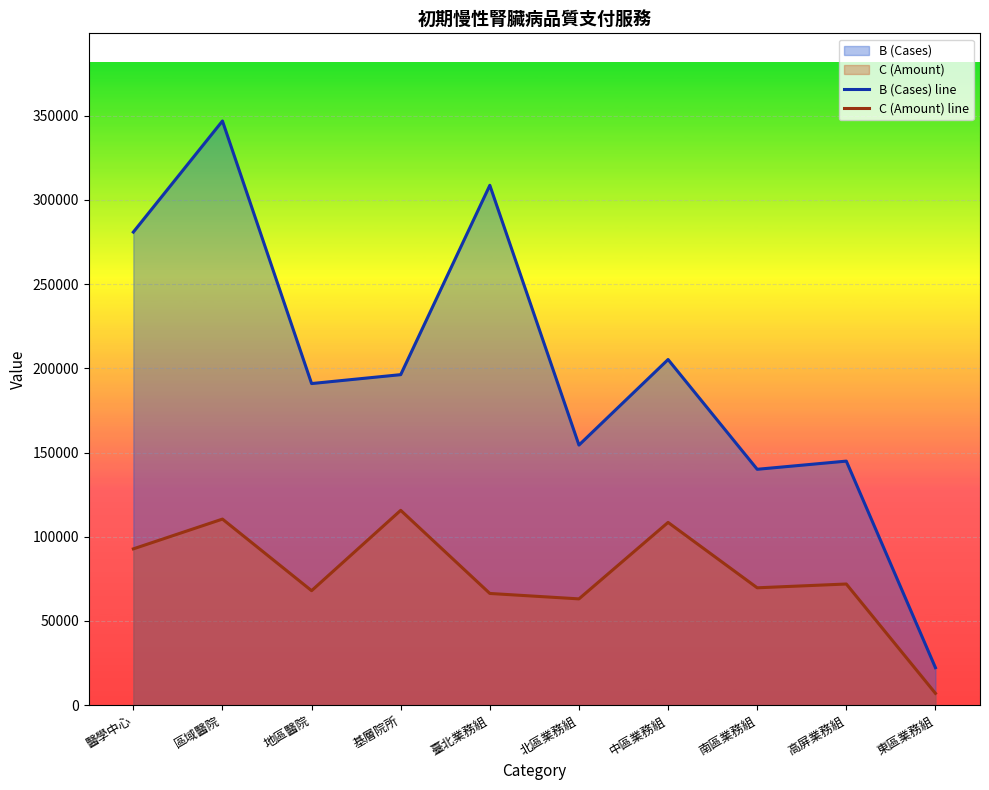

At which label does C (Amount) line reach its minimum?

東區業務組